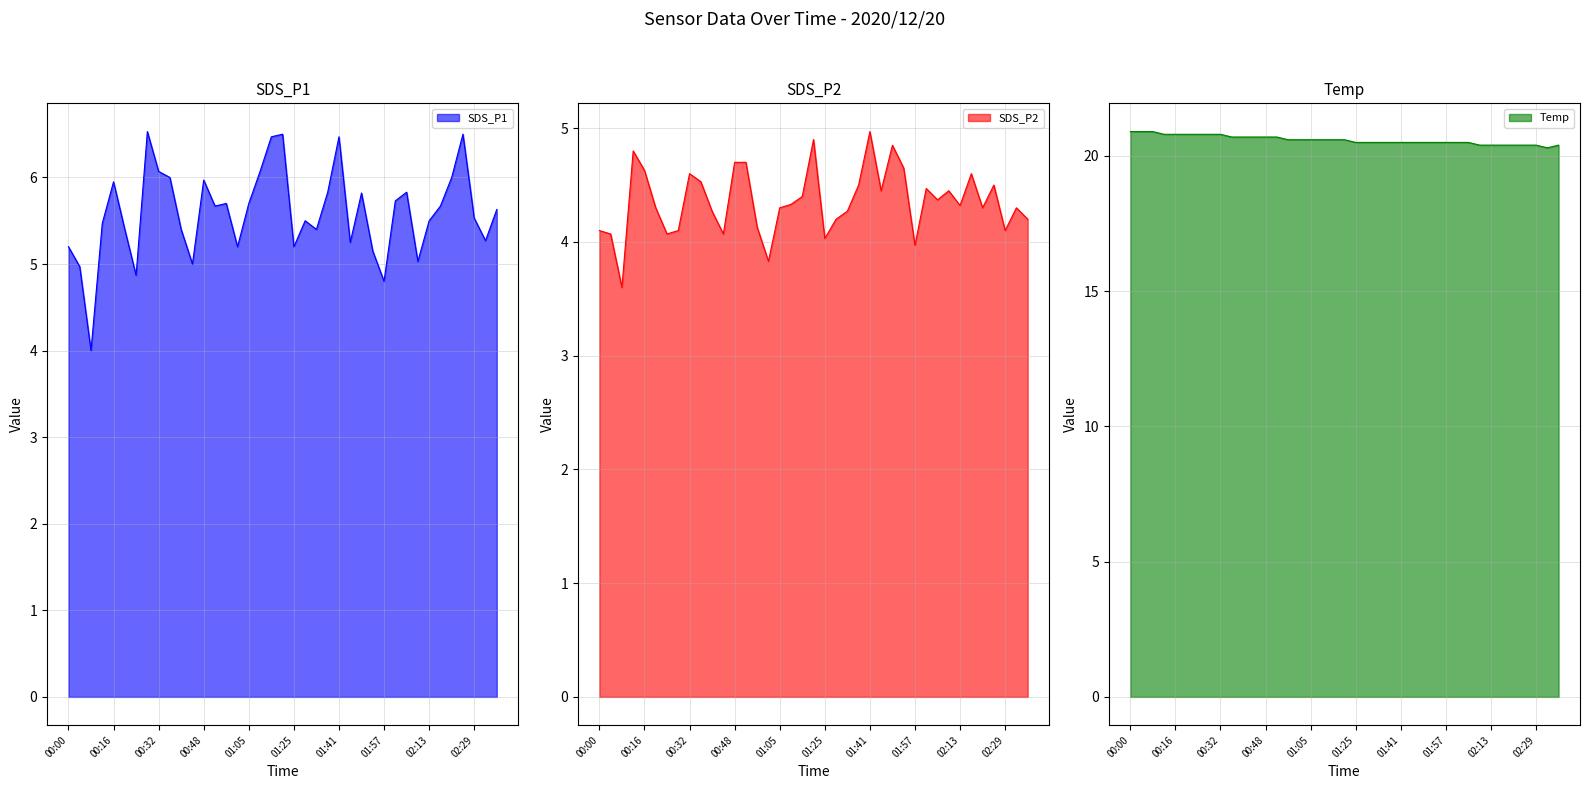

At which label does Temp reach its minimum?

02:33